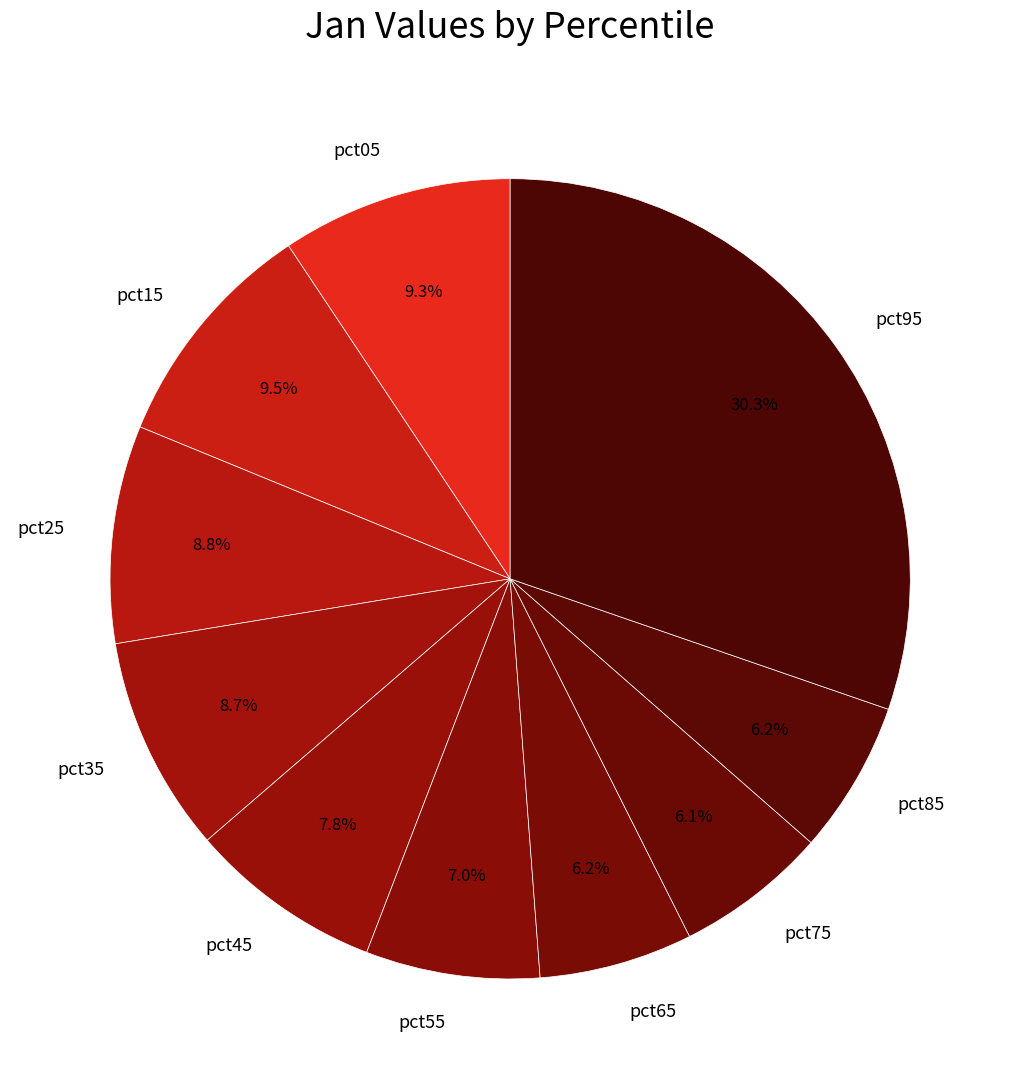

Is there a majority slice in this chart?

No